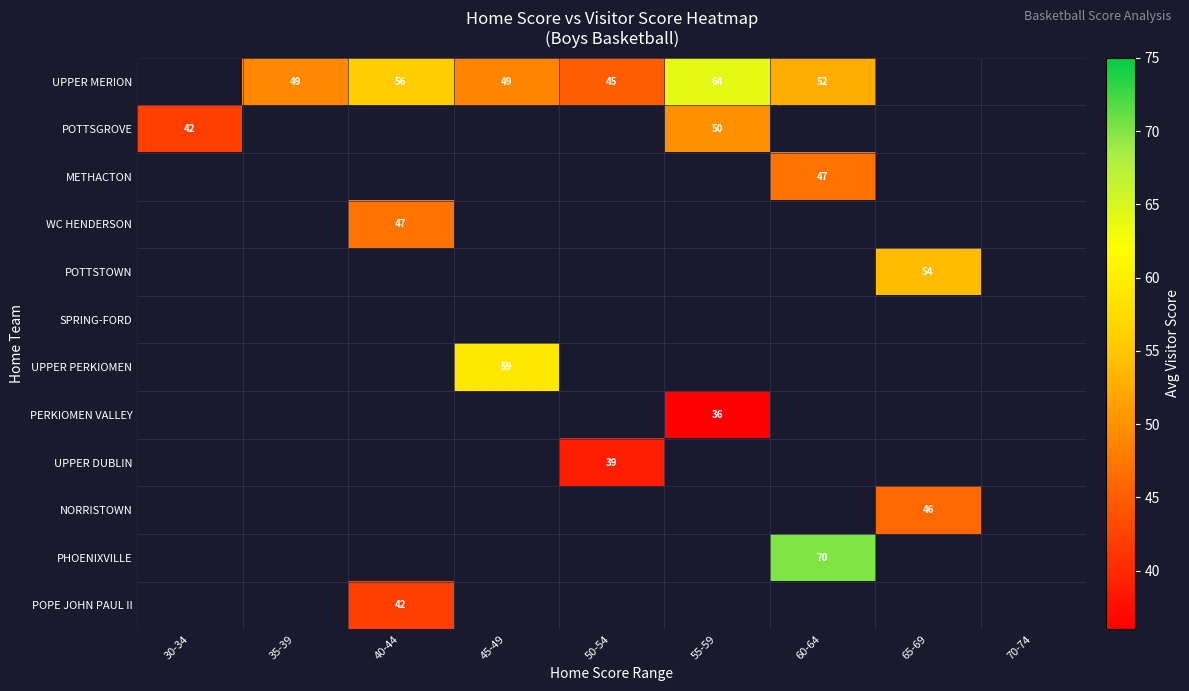

True or false: UPPER DUBLIN has a value of 26 at 50-54.

False